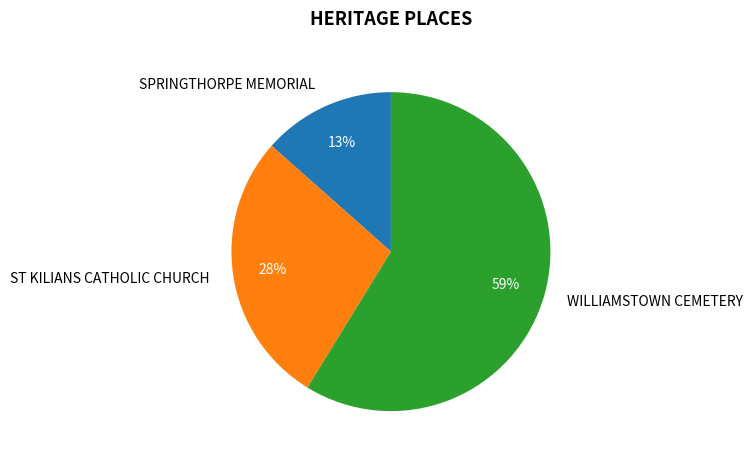

True or false: SPRINGTHORPE MEMORIAL accounts for 13% of the total.

True